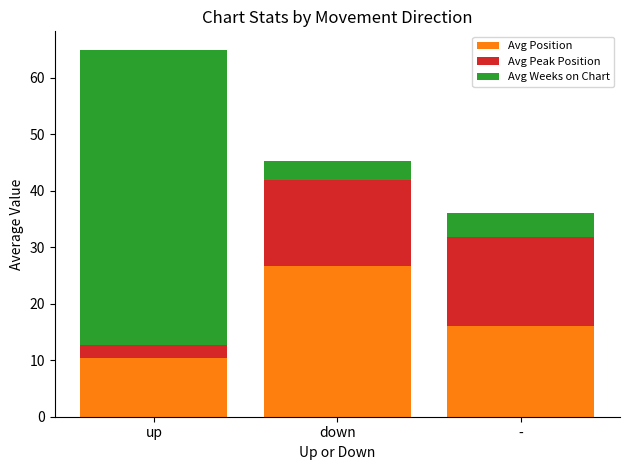

What is the value of the Avg Position bar at the 3rd from the left?

16.0